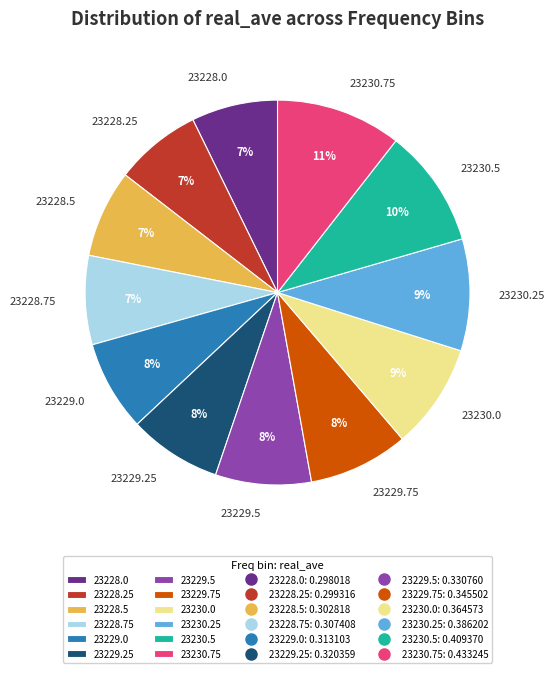

To the nearest percent, what percentage of the pie is 23229.75?

8%